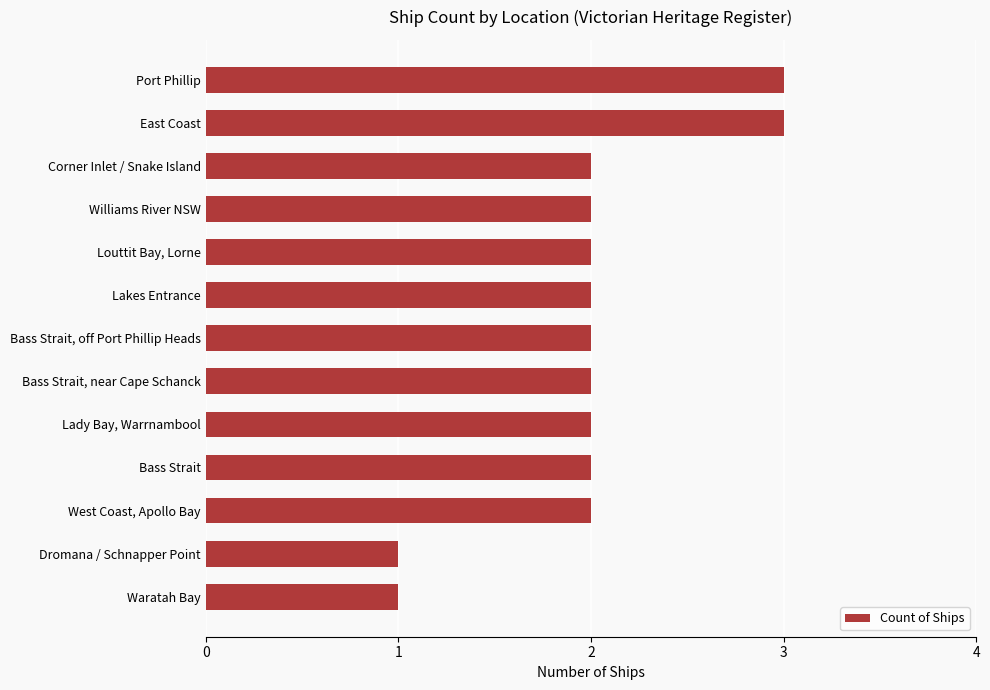

True or false: the data shows 1 at Louttit Bay, Lorne.

False